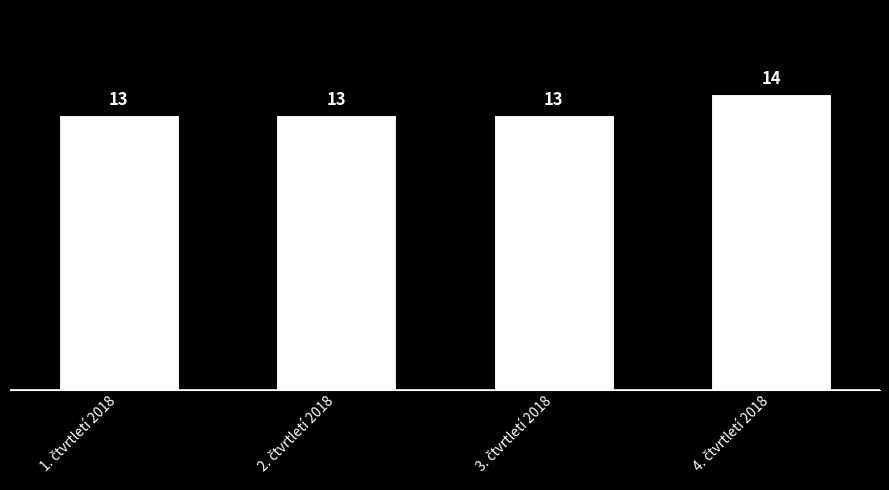

What is the average value?

13